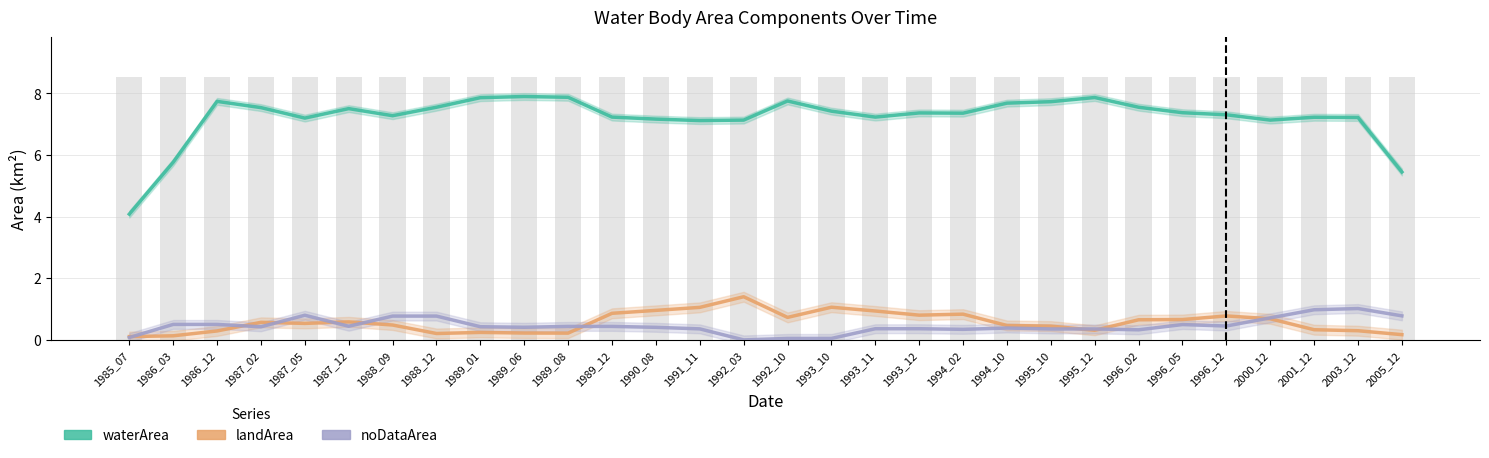

What is the value of the waterArea bar at the 13th from the left?

7.2